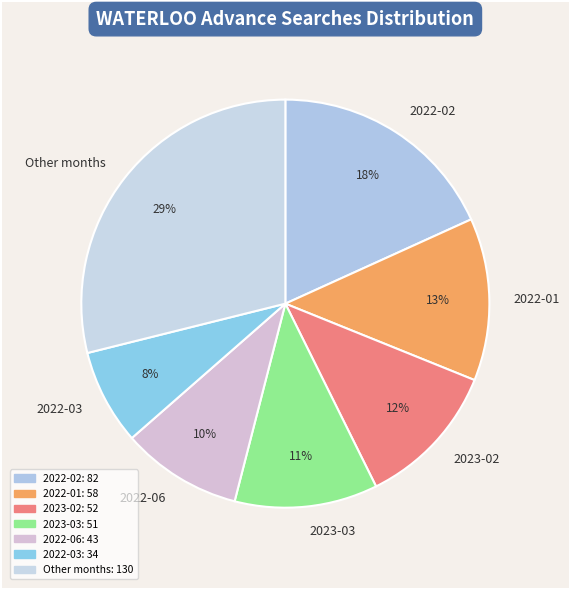

To the nearest percent, what portion does 2022-06 represent?

10%